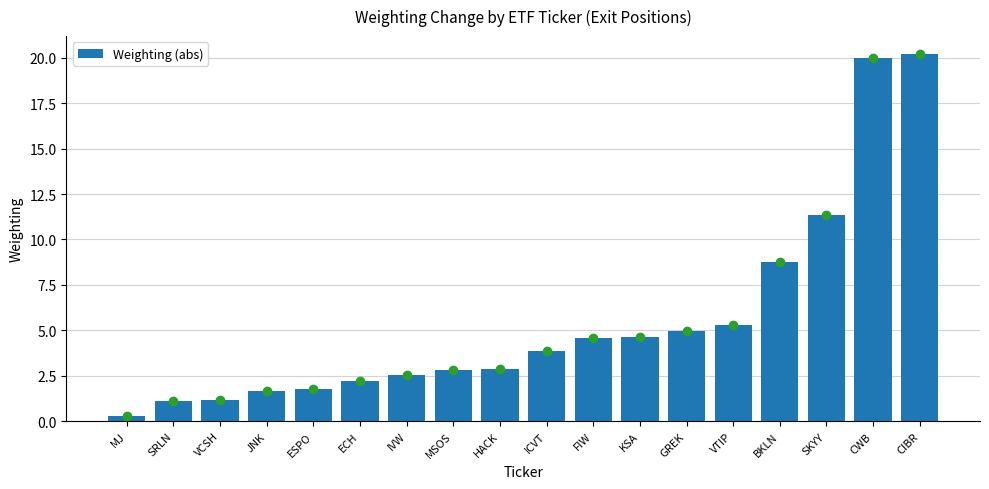

Where does the data first go above 3?

ICVT